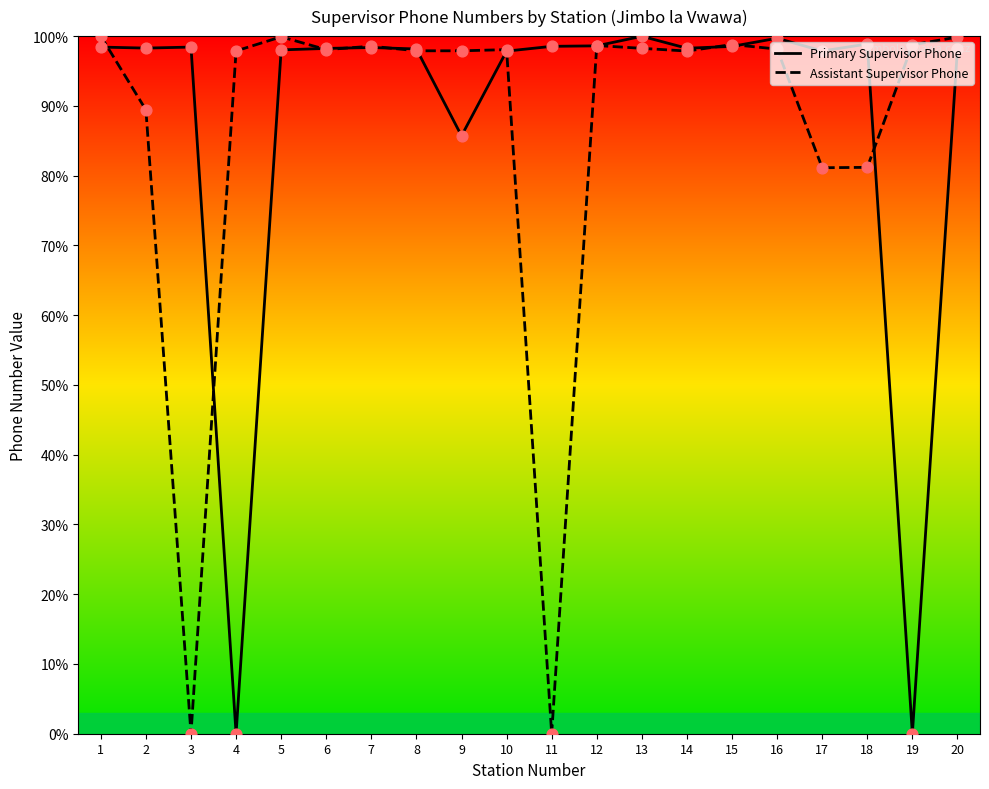

Which series has the widest spread of Y values?

Assistant Supervisor Phone